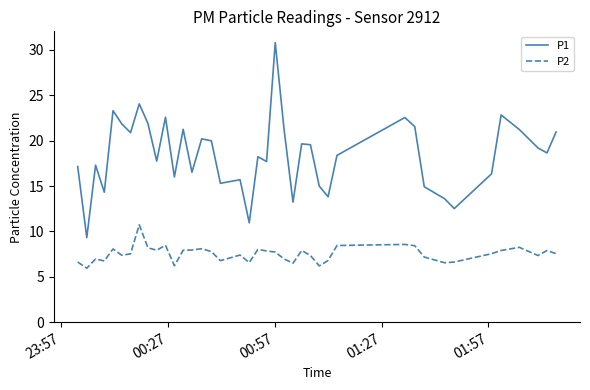

True or false: P1 and P2 intersect in this chart.

False